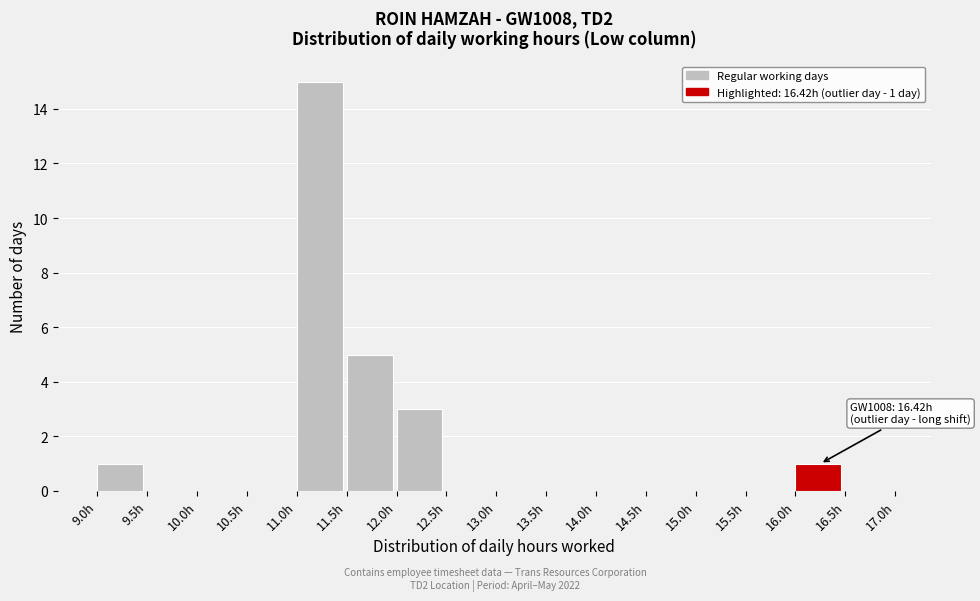

Which range on the x-axis has the tallest bar?

11.0 to 11.5